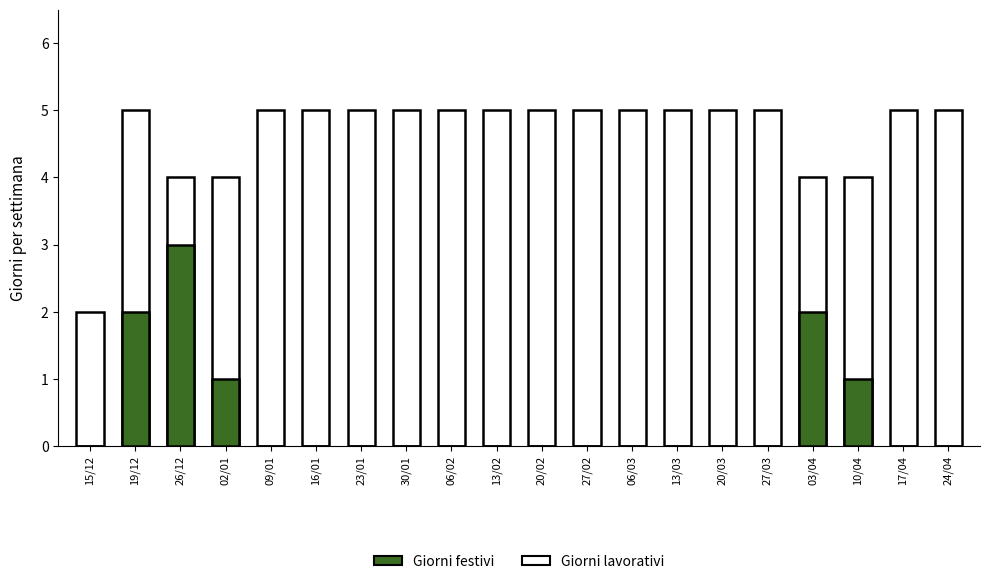

What position from the right is 03/04?

4